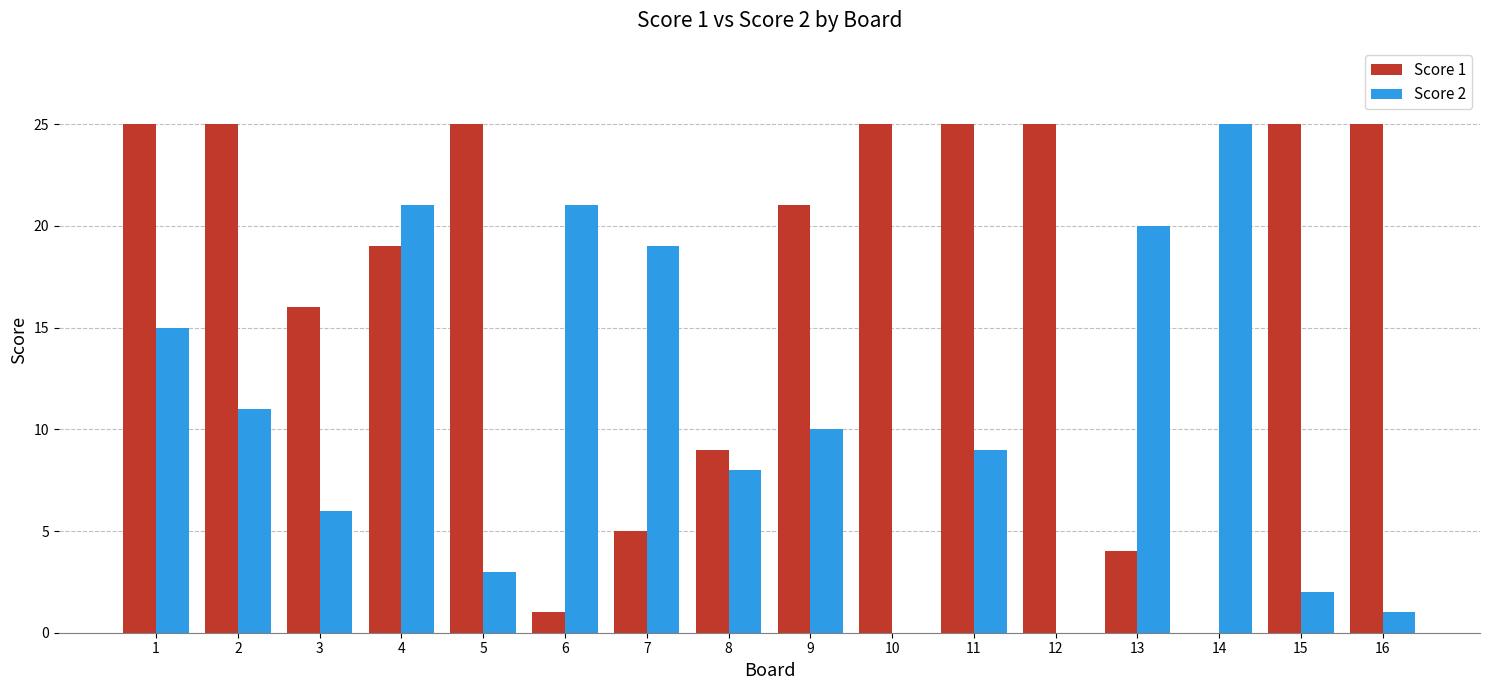

The value of Score 2 at 8 is 12. True or false?

False